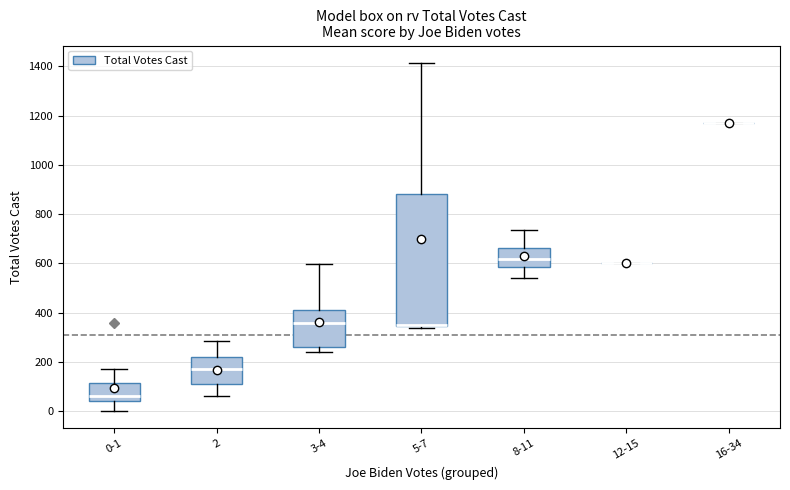

Reading left to right, transcribe this box plot: for each box, give where its median line is, the range the box spans, and where its two whiskers end, as read against the y-axis. The values are not printed on the chart, so give them approximately, as read against the axis.

0-1: median 60, box 40 to 120, whiskers 0 to 180
2: median 180, box 120 to 220, whiskers 60 to 280
3-4: median 360, box 260 to 420, whiskers 240 to 600
5-7: median 360, box 340 to 880, whiskers 340 (just below the box's lower edge) to 1420
8-11: median 620, box 580 to 660, whiskers 540 to 740
12-15: box collapsed to a line at 600, whiskers 600 to 600
16-34: box collapsed to a line at 1180, whiskers 1180 to 1180